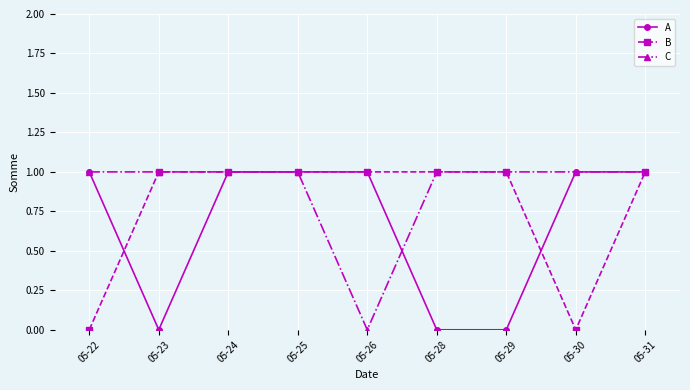

Is it true that C equals 0 at 05-22?

False